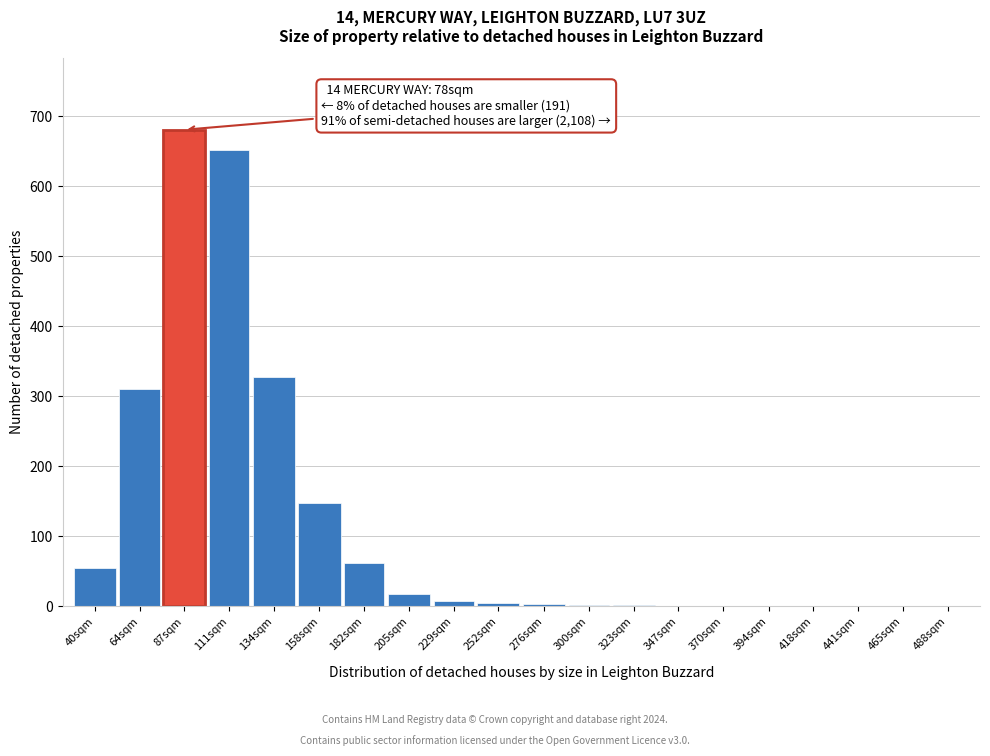

What is the change in value from 87sqm to 465sqm?

-681